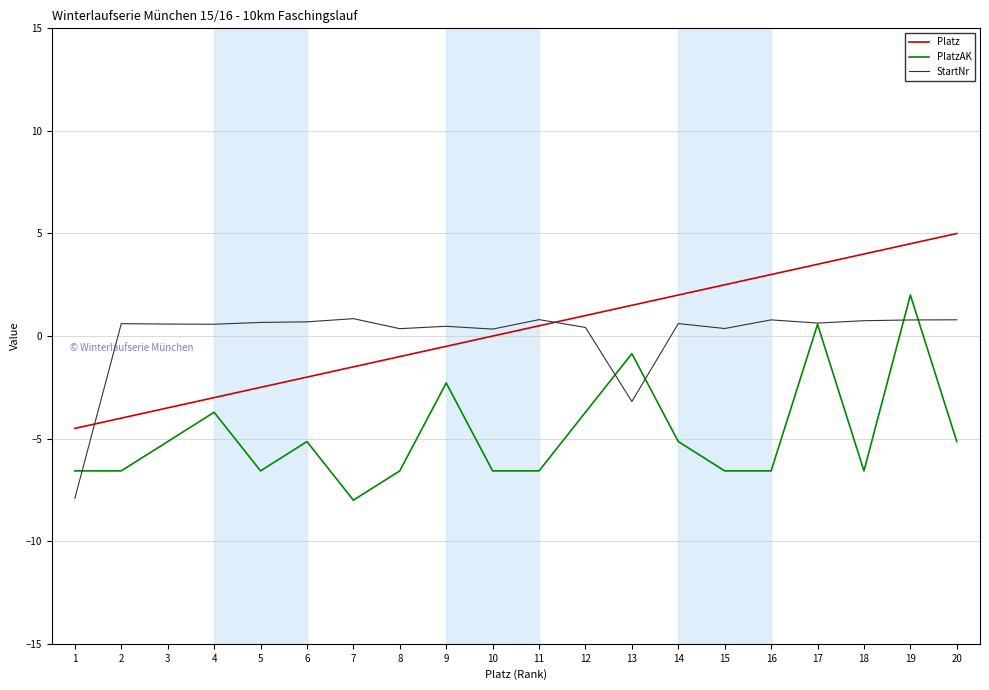

What is the total value across all series at 6?

-6.5